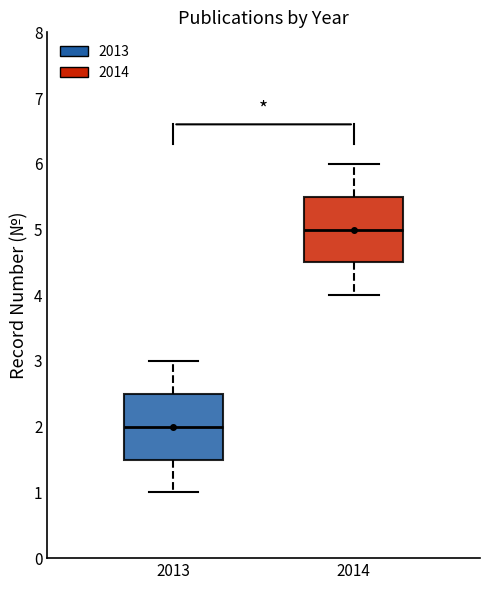

Where does the lower whisker of the box at x = 2013 end on the y-axis? The values are not printed on the chart, so give them approximately, as read against the axis.

1.0